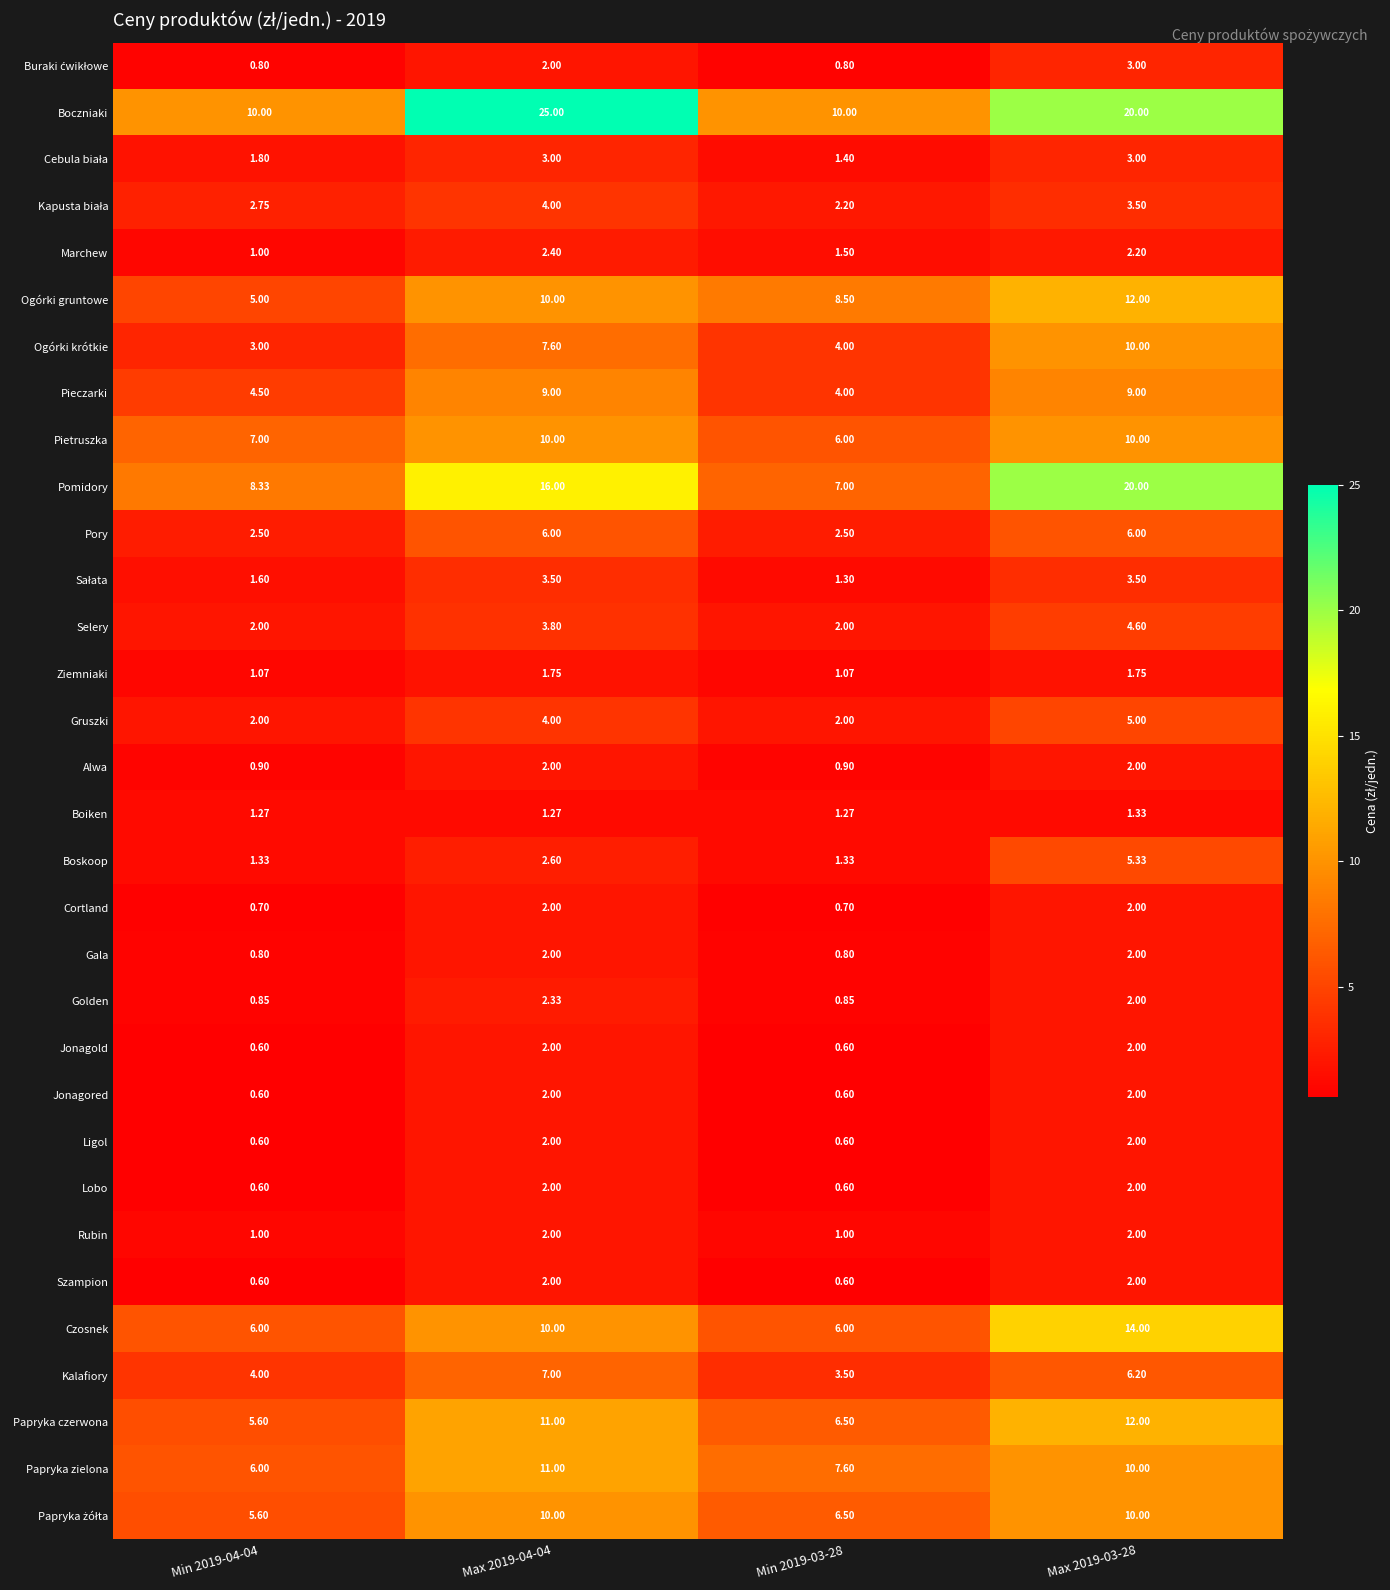

Which series has the largest total across all categories?

Boczniaki